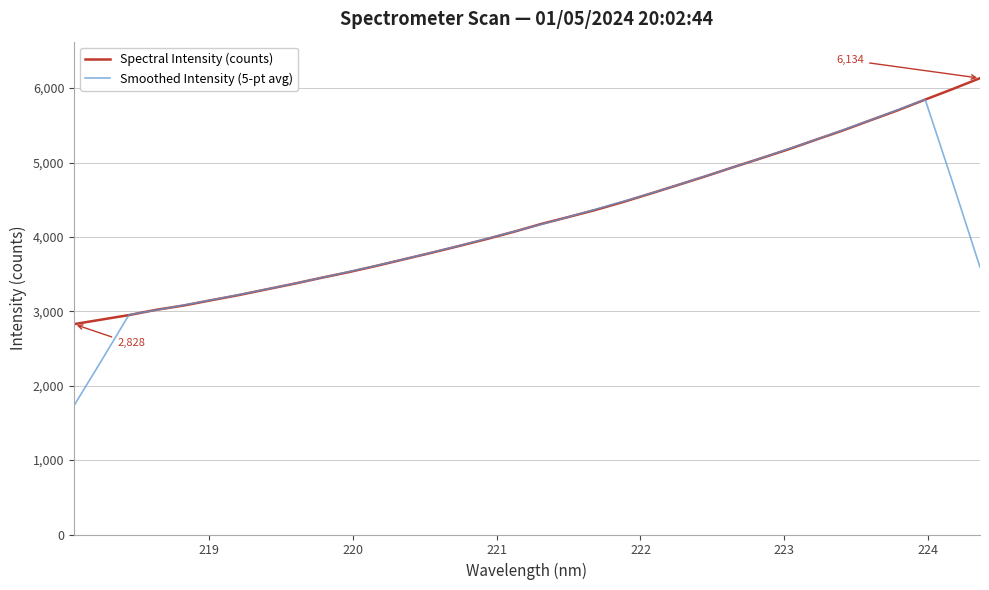

Which series has the widest spread of values?

Smoothed Intensity (5-pt avg)